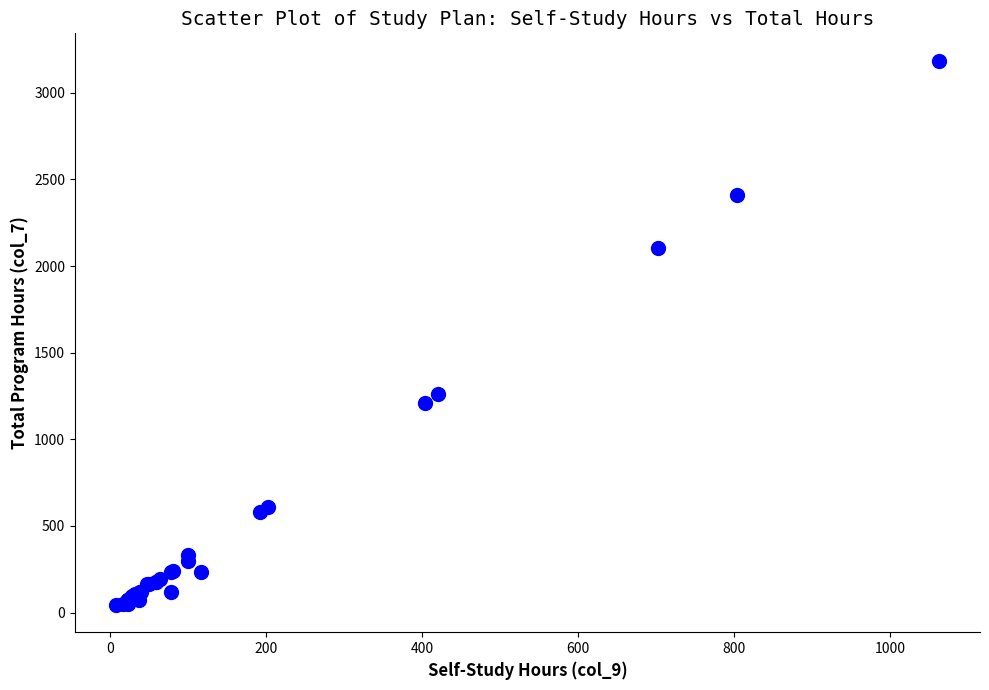

What Y value in the scatter plot is closest to 1615?

1263